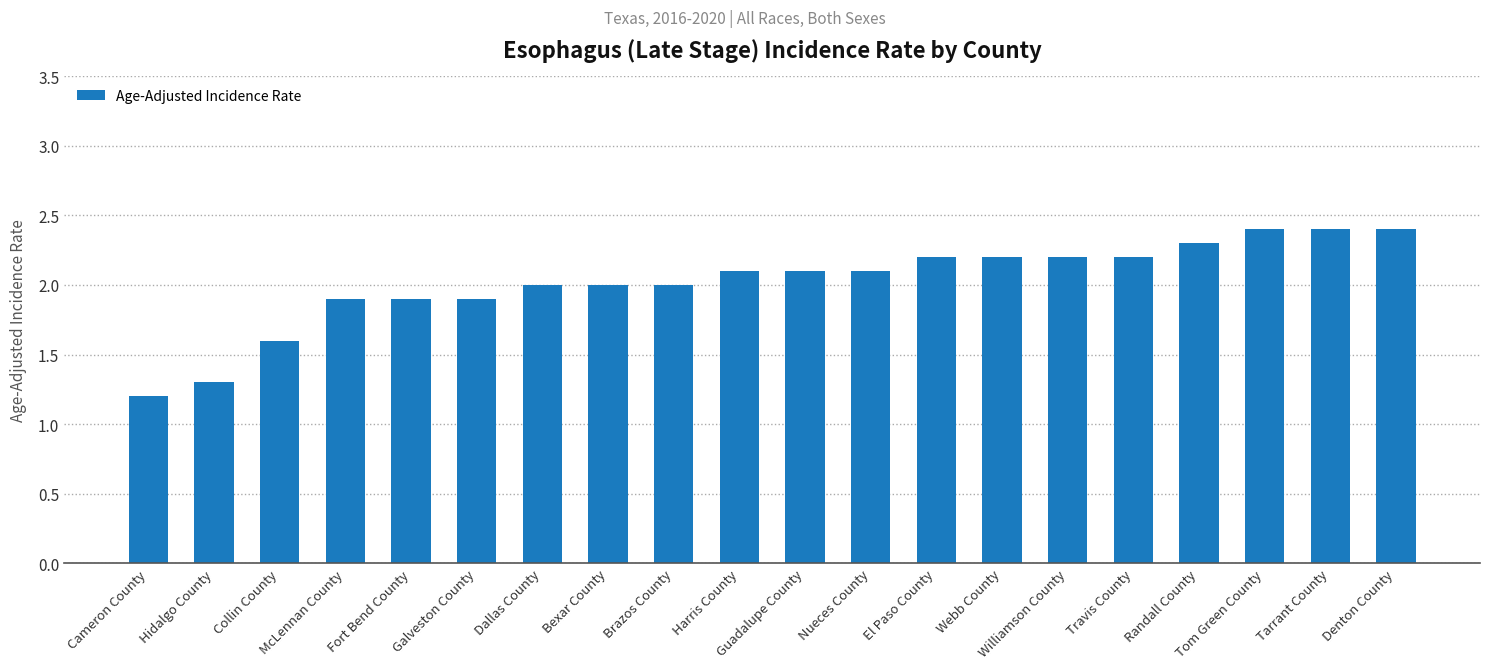

Which has a higher value, Cameron County or Brazos County?

Brazos County